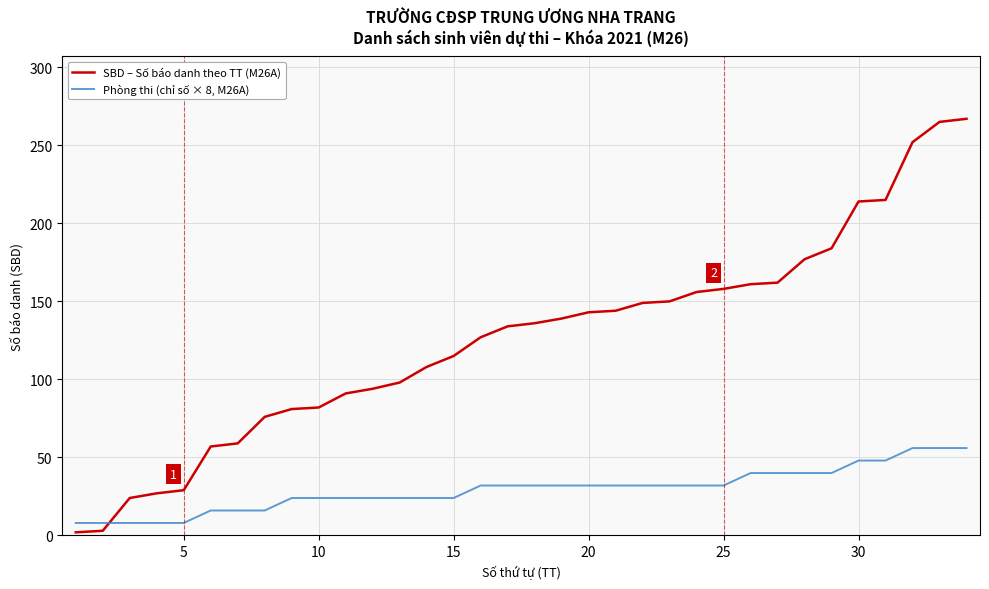

Which series ends up on top after the final intersection of Phòng thi (chỉ số × 8, M26A) and SBD – Số báo danh theo TT (M26A)?

SBD – Số báo danh theo TT (M26A)